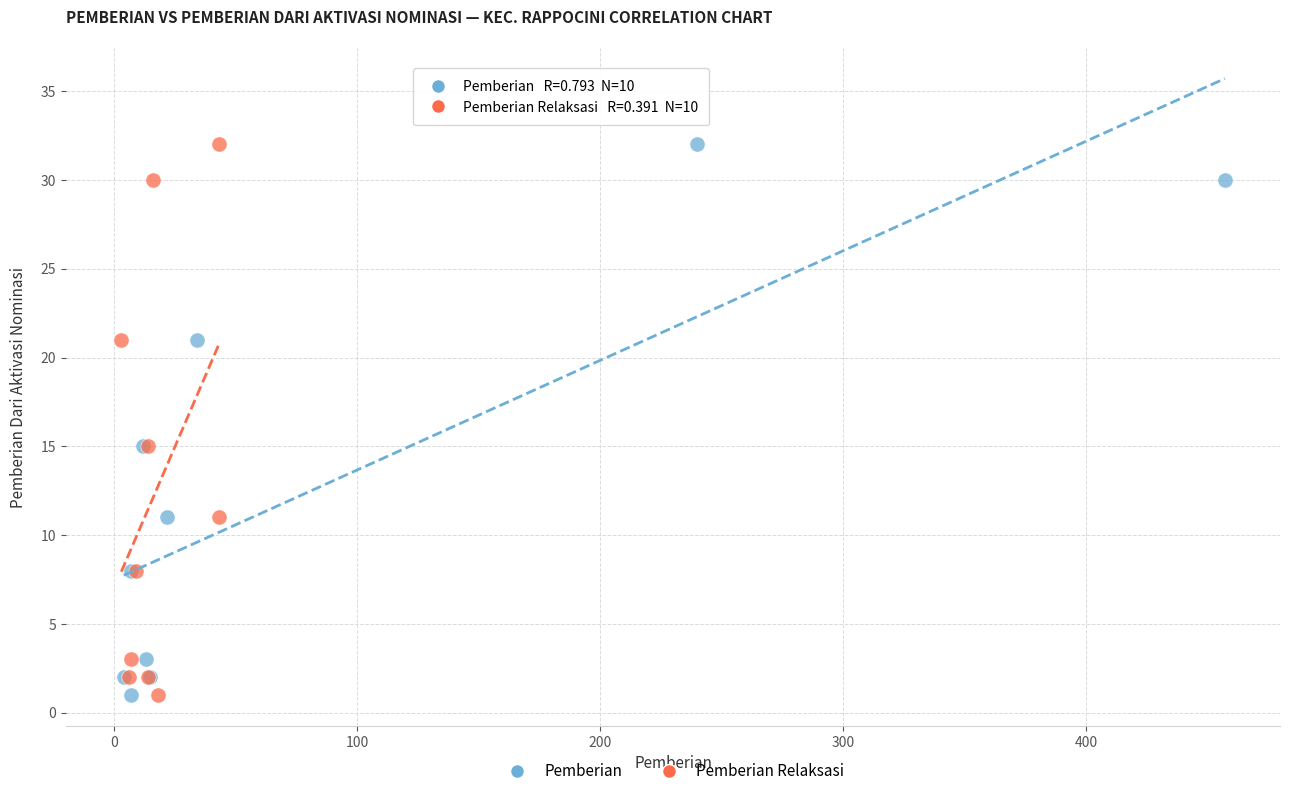

What are all the series names shown in the legend?

Pemberian, Pemberian Relaksasi